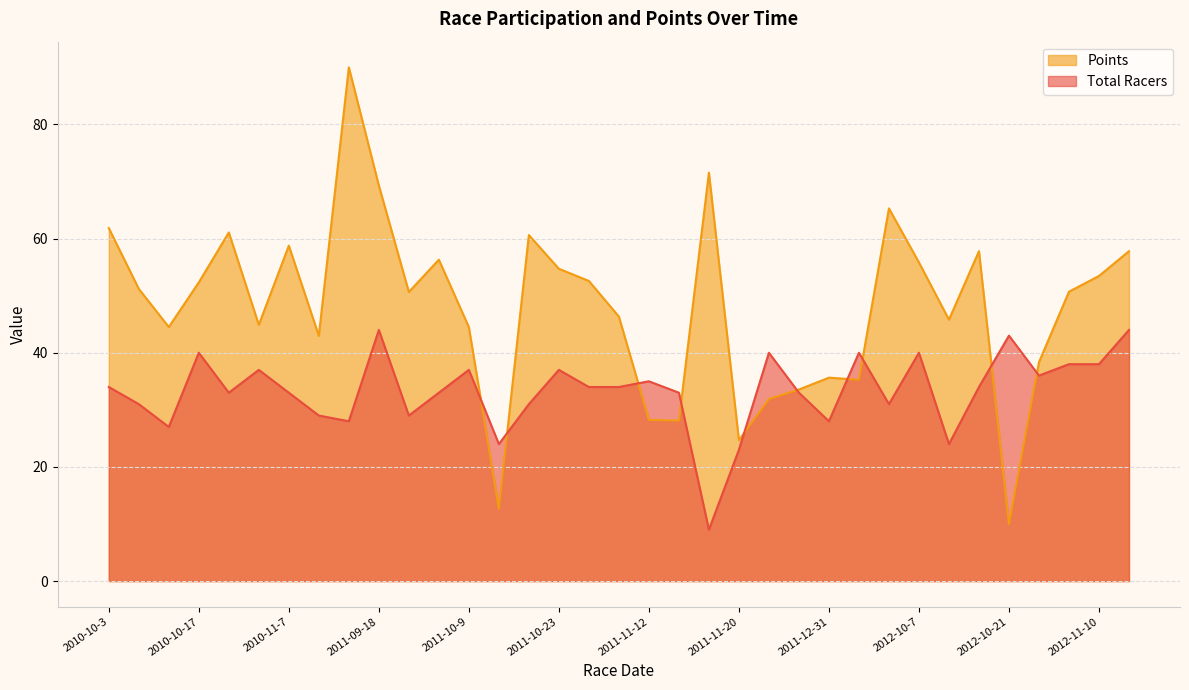

What is the difference between the maximum and second lowest values in the Points series?

77.3